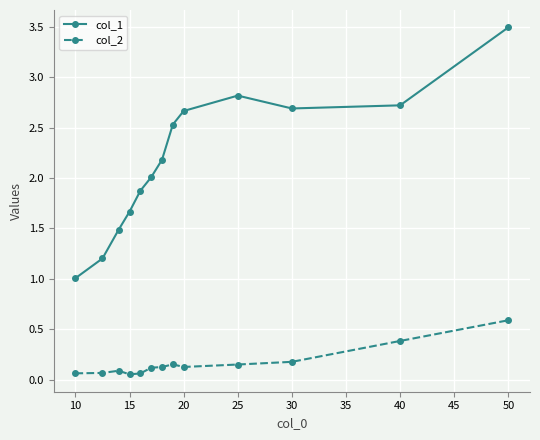

Is this an area chart (filled region under the line)?

No